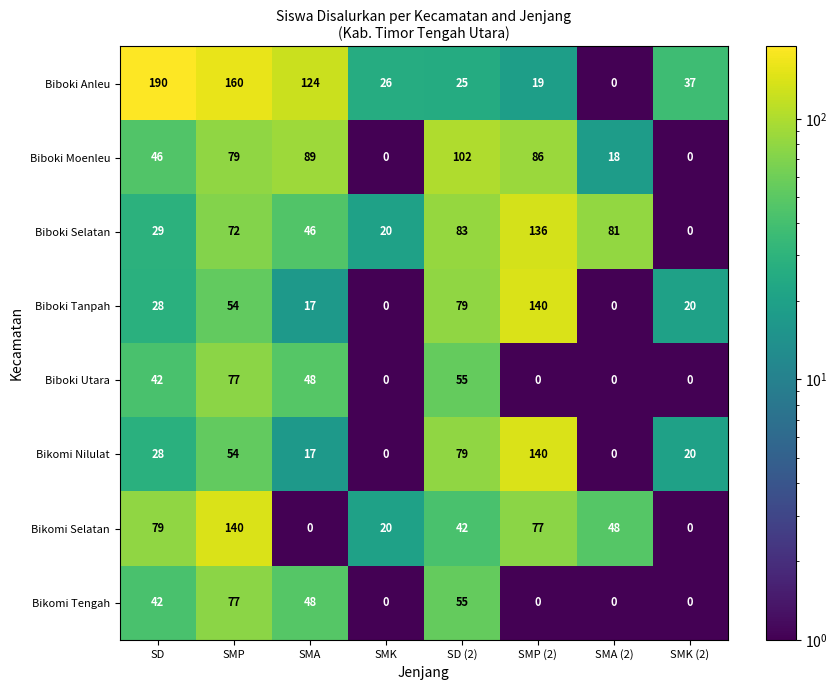

True or false: Biboki Anleu has a value of 129 at SMA (2).

False